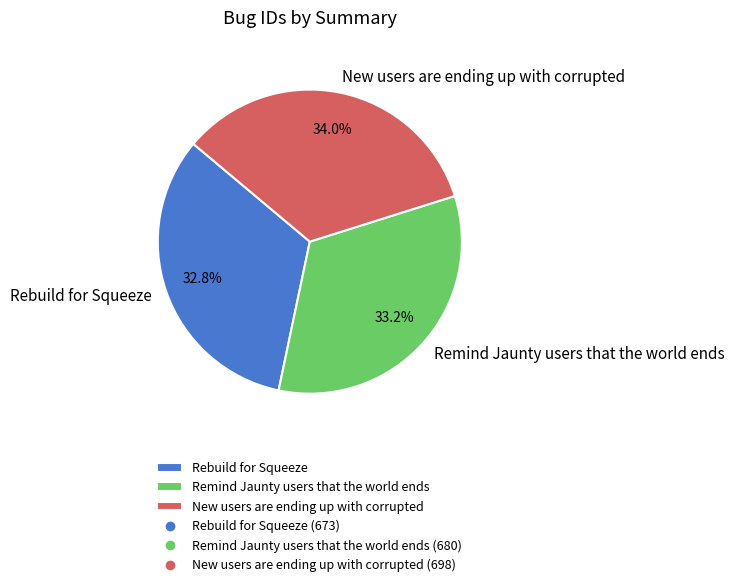

Count the number of slices in the pie.

3